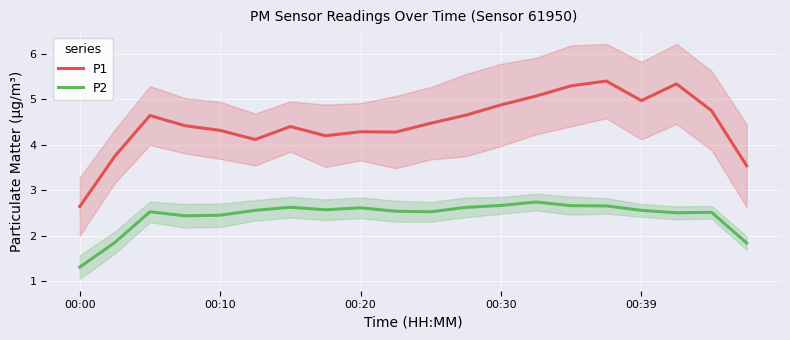

True or false: P2 has more than 2 points higher than both neighbors.

True